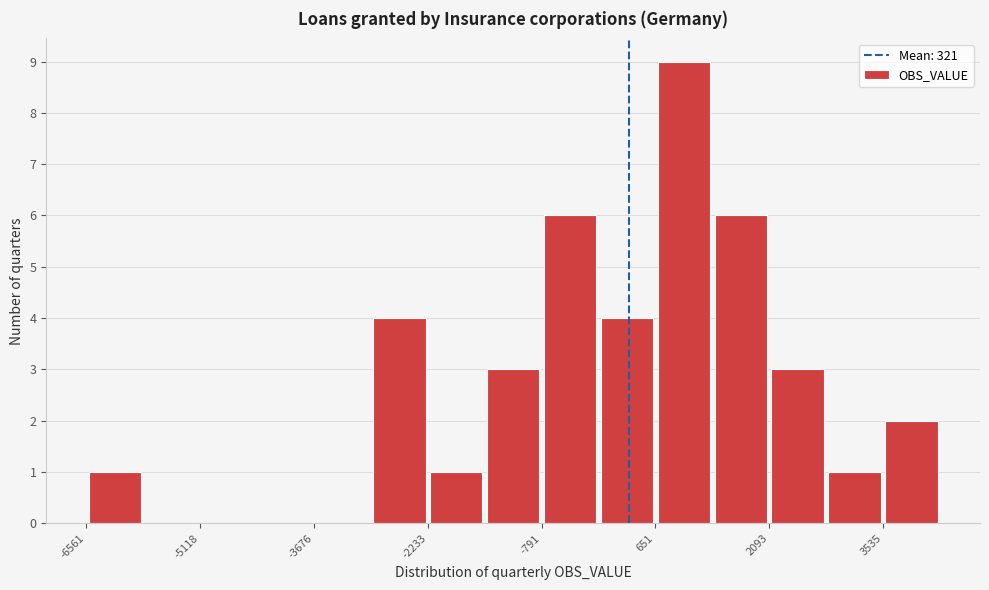

Around what value on the x-axis is the tallest bar? Give the approximate position of its centre, as read against the axis.

1000